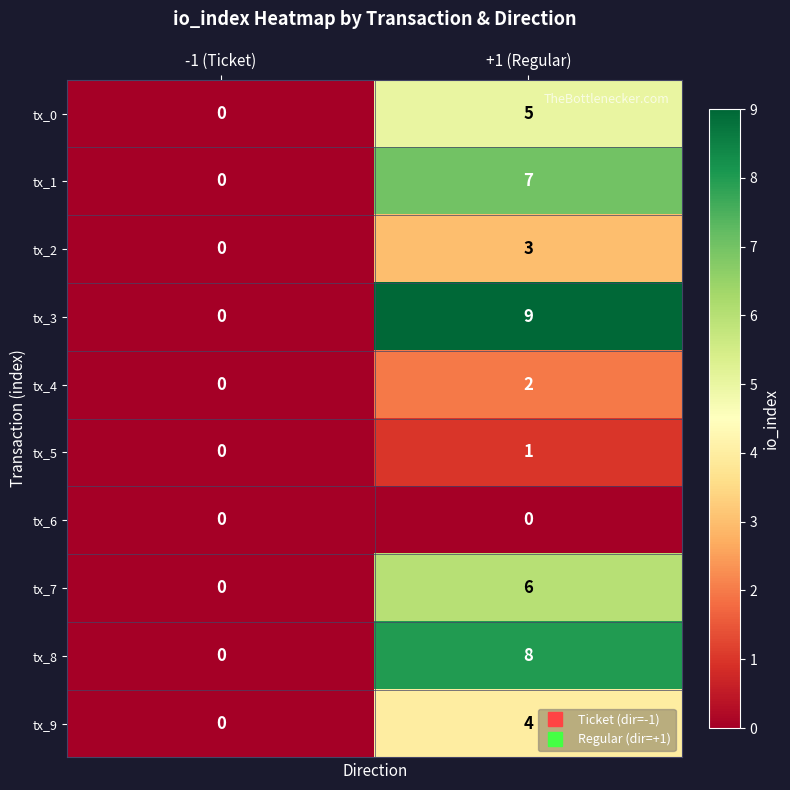

At which category does the chart reach its peak across all series?

+1 (Regular)